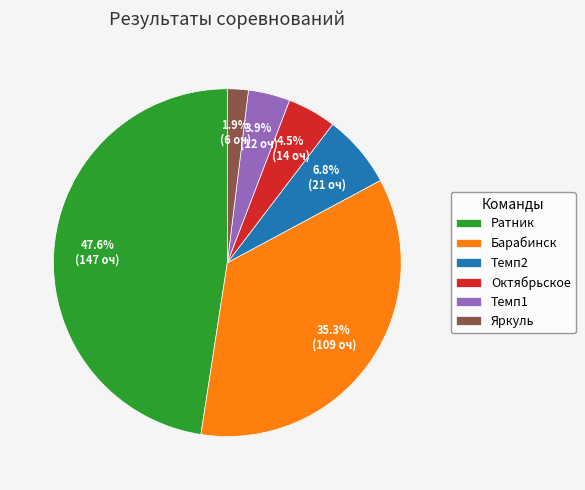

What percentage is the Барабинск slice, to the nearest percent?

35%